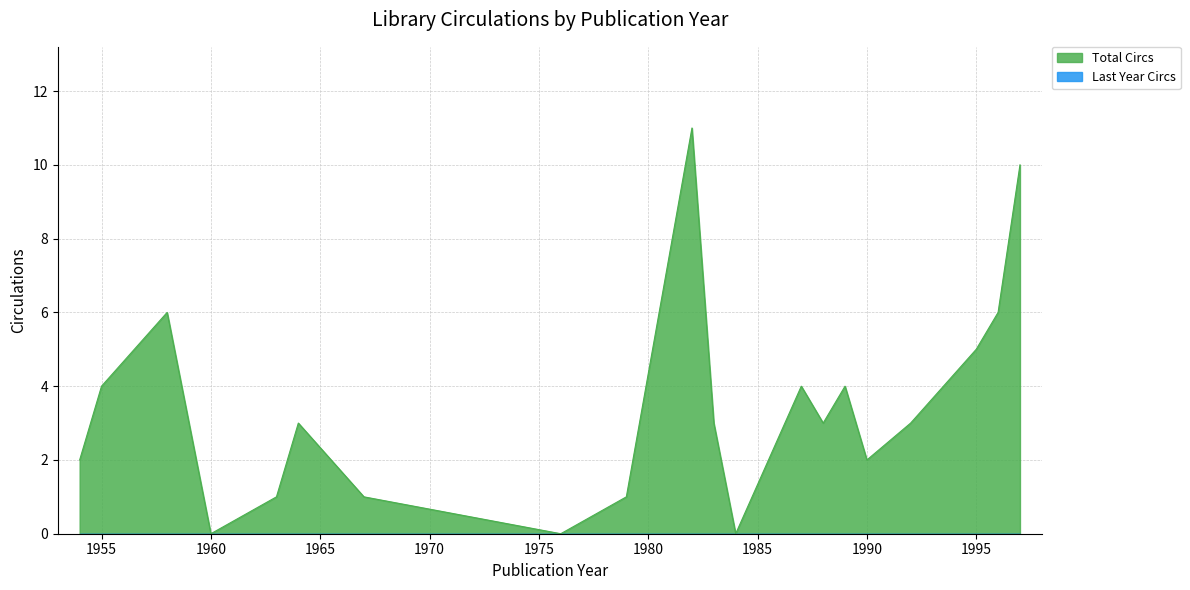

Does the chart display data point markers on the line(s)?

No